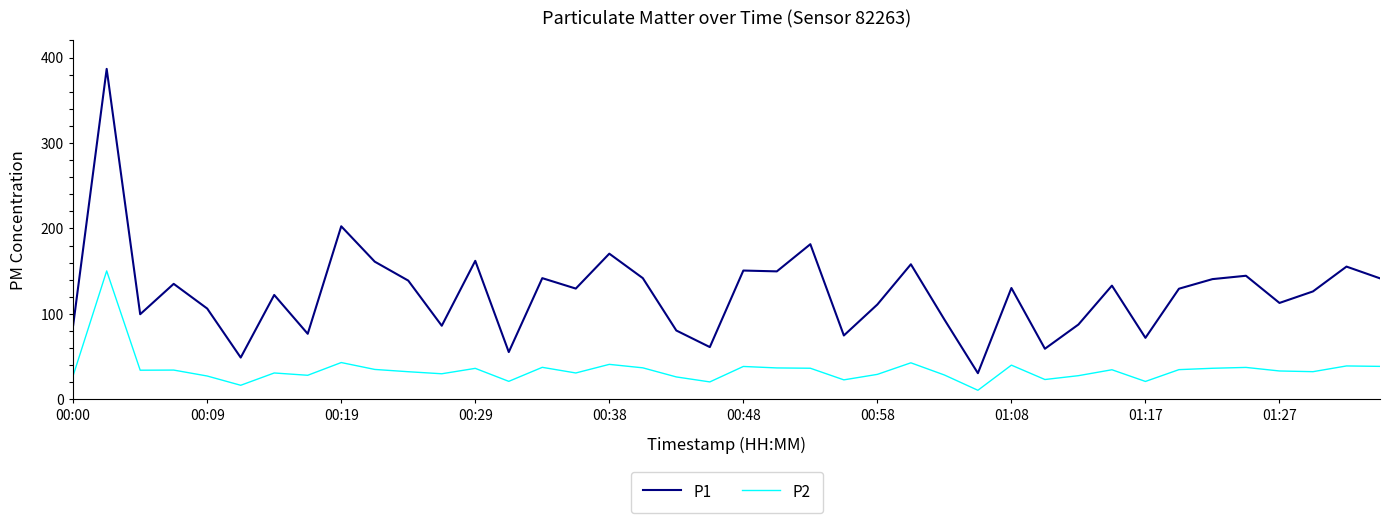

Which series has the largest total across all categories?

P1